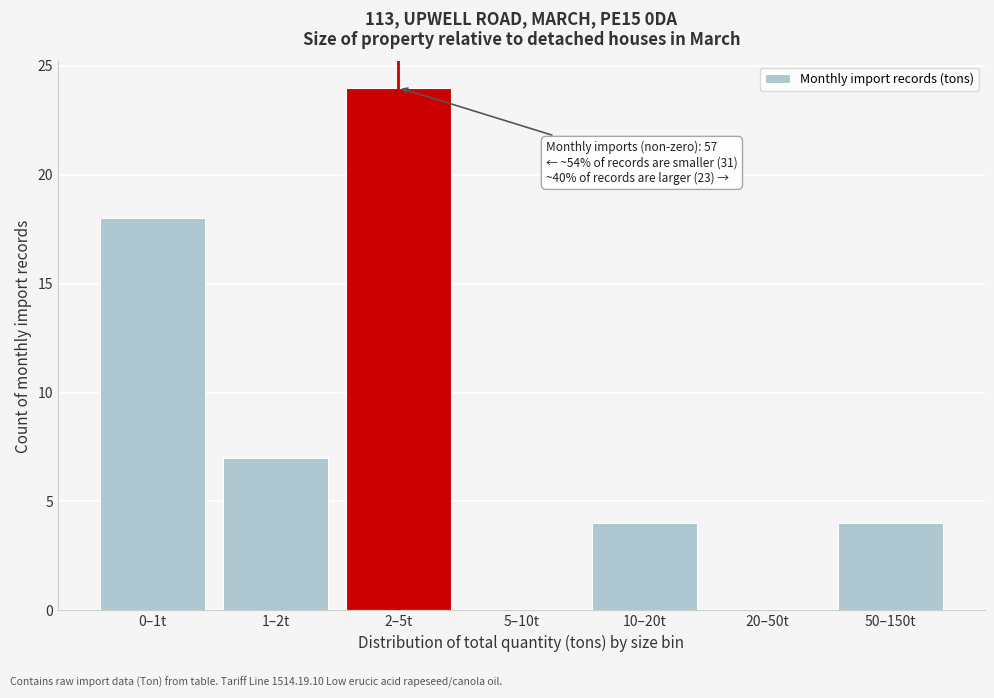

Reading right to left, extract all data points from this chart.

50–150t=4	20–50t=0	10–20t=4	5–10t=0	2–5t=24	1–2t=7	0–1t=18